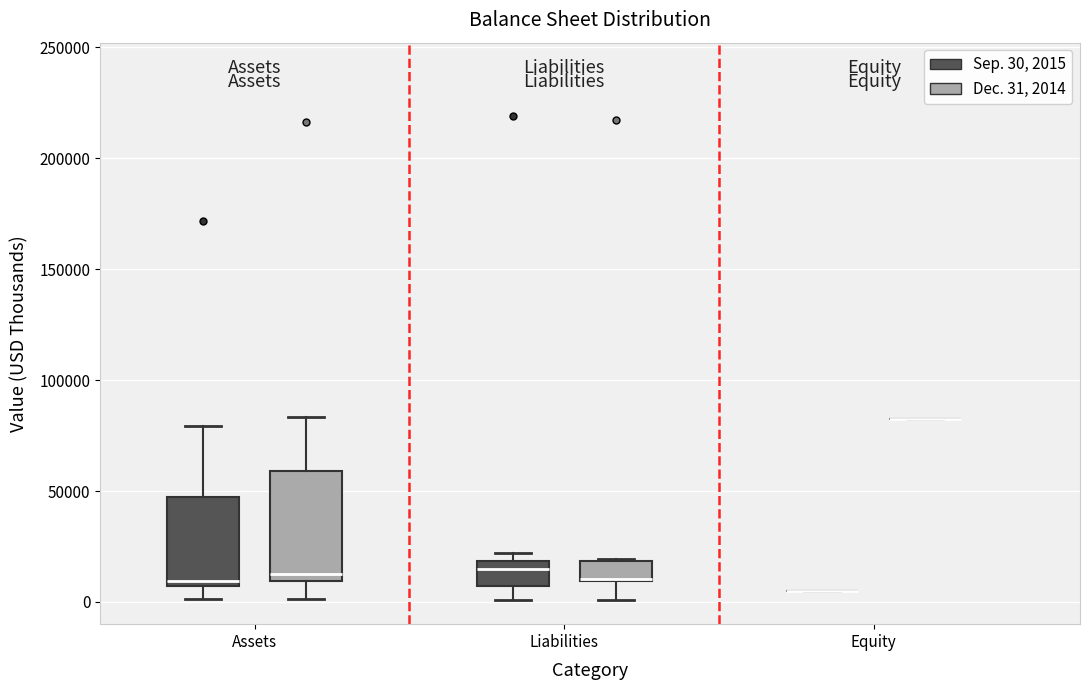

Where does the lower whisker of the box for Liabilities (Dec. 31, 2014) end on the y-axis? The values are not printed on the chart, so give them approximately, as read against the axis.

0